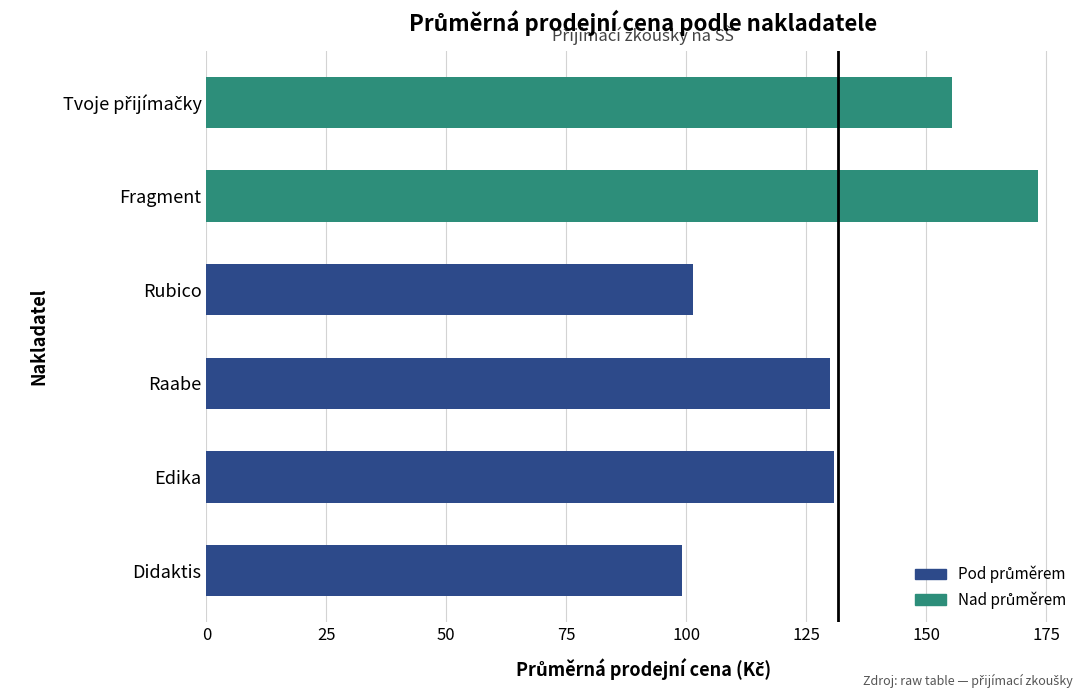

Between Raabe and Fragment, which is larger?

Fragment